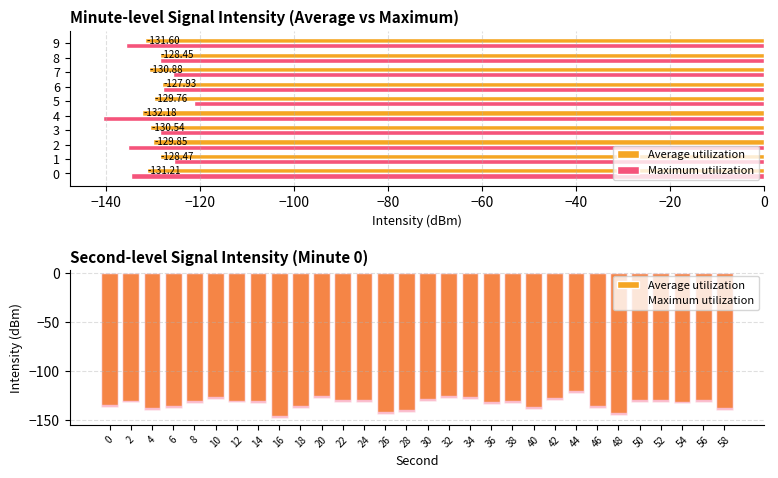

The value of Maximum utilization at 28 is -86.7. True or false?

False